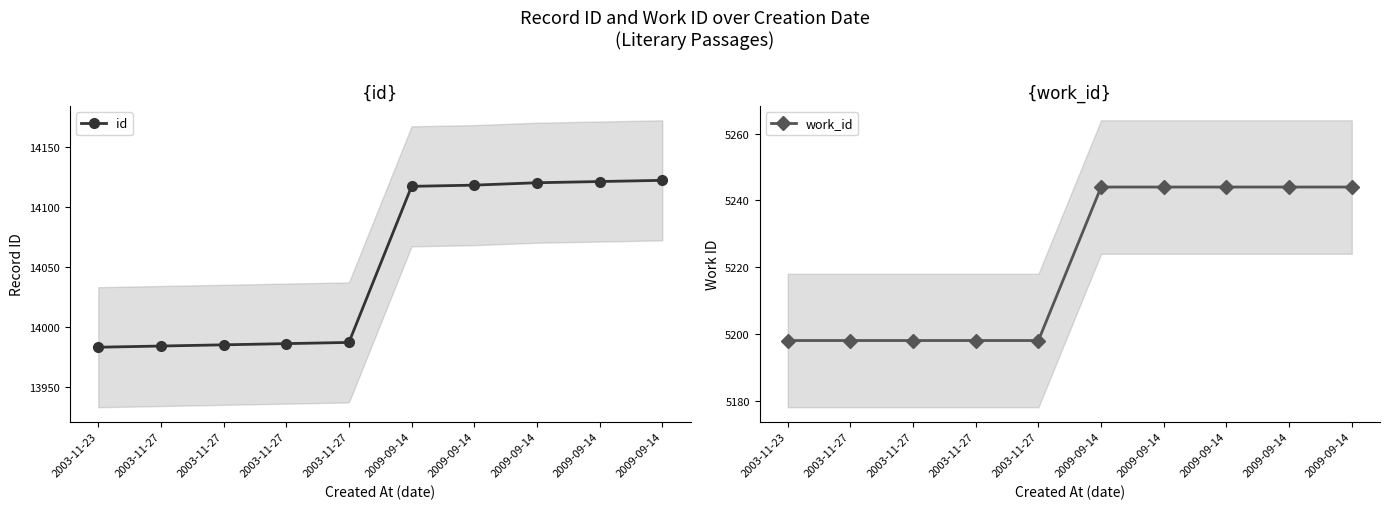

Read the work_id value at 2009-09-14, to the nearest 5.

5245